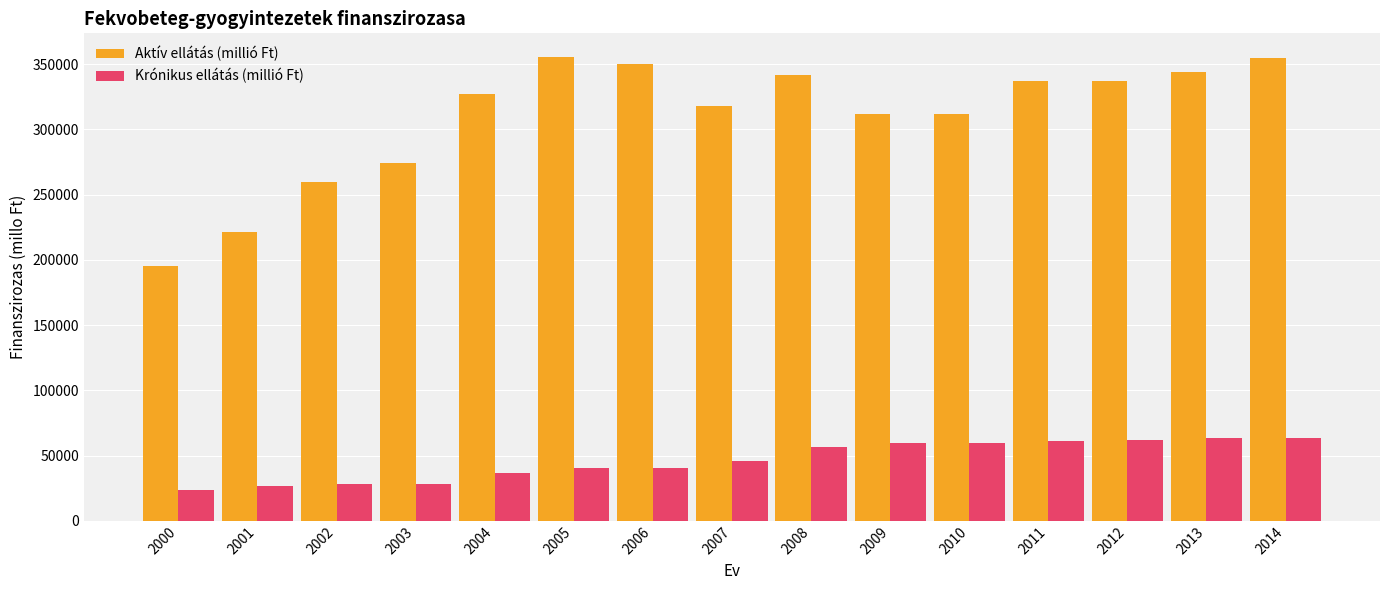

Count the number of data series in this chart.

2